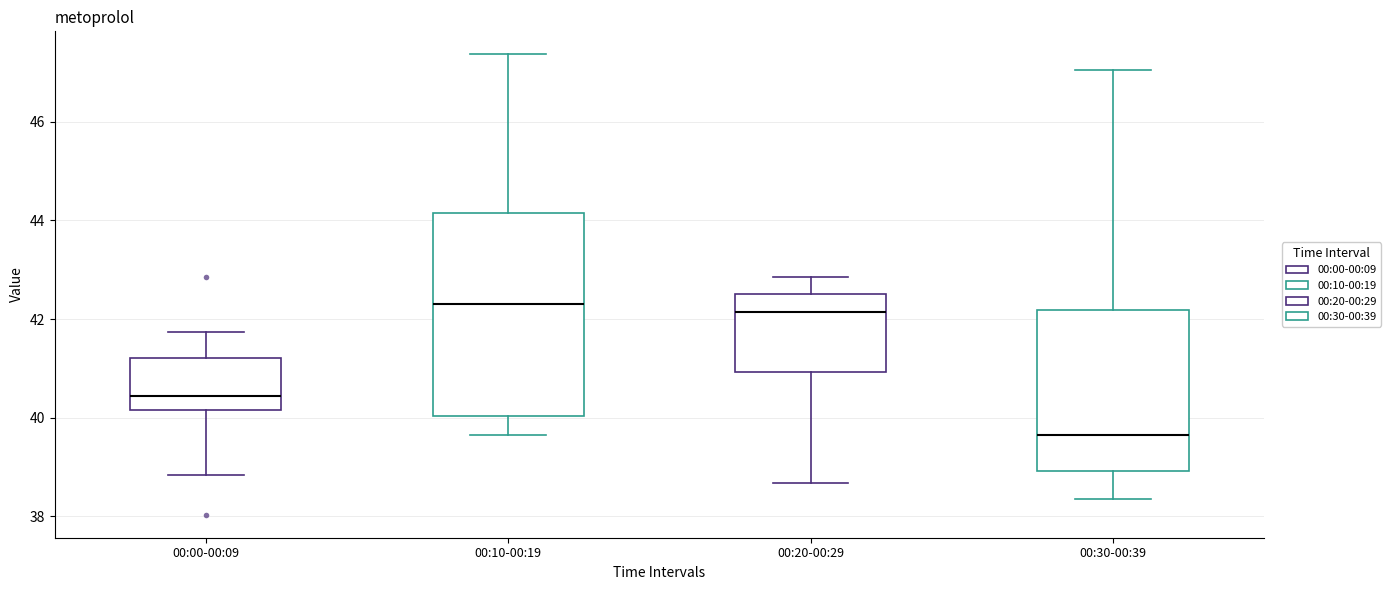

Reading left to right, read every box against the y-axis: the position of its median line, the range the box covers, and the ends of its whiskers. The values are not printed on the chart, so give them approximately, as read against the axis.

00:00-00:09: median 40.4, box 40.2 to 41.2, whiskers 38.8 to 41.8
00:10-00:19: median 42.2, box 40.0 to 44.2, whiskers 39.6 to 47.4
00:20-00:29: median 42.2, box 41.0 to 42.6, whiskers 38.6 to 42.8
00:30-00:39: median 39.6, box 39.0 to 42.2, whiskers 38.4 to 47.0